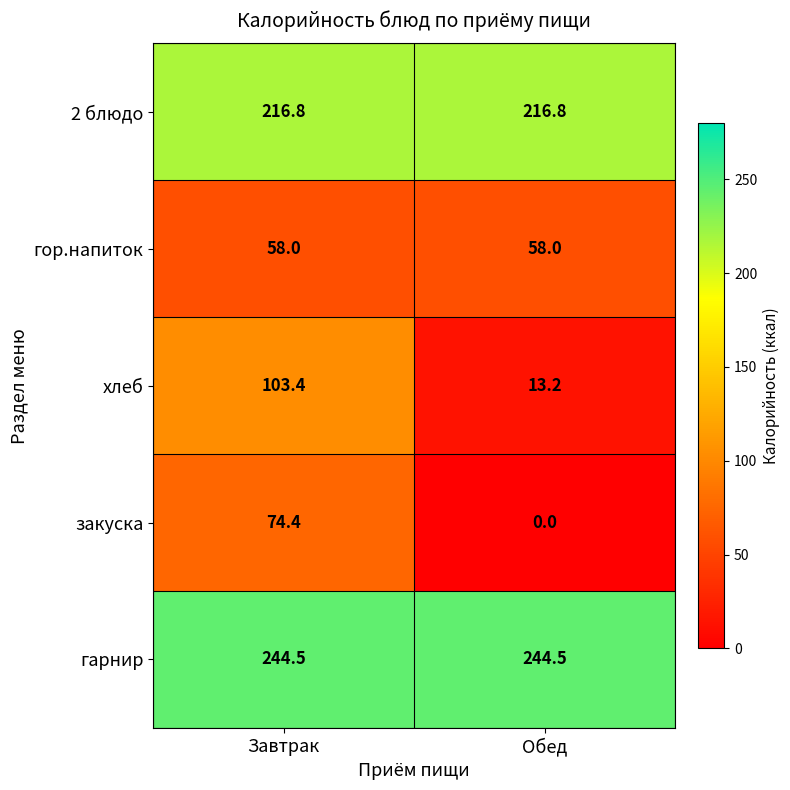

What is the sum of all закуска values?

74.4